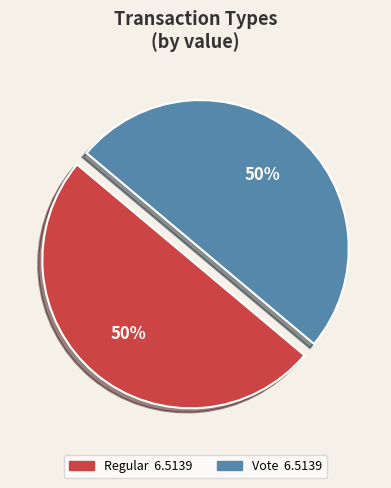

The Regular slice represents 1% of the pie. True or false?

False